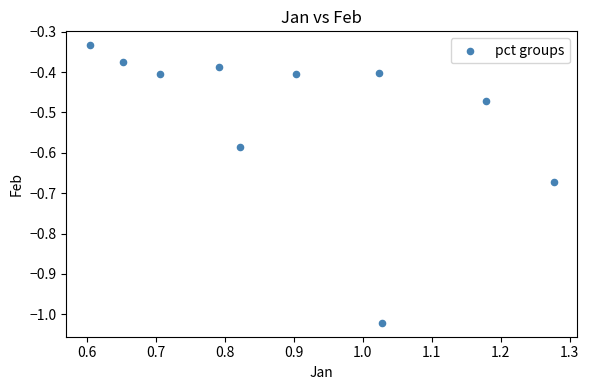

What is the average X value?

0.9